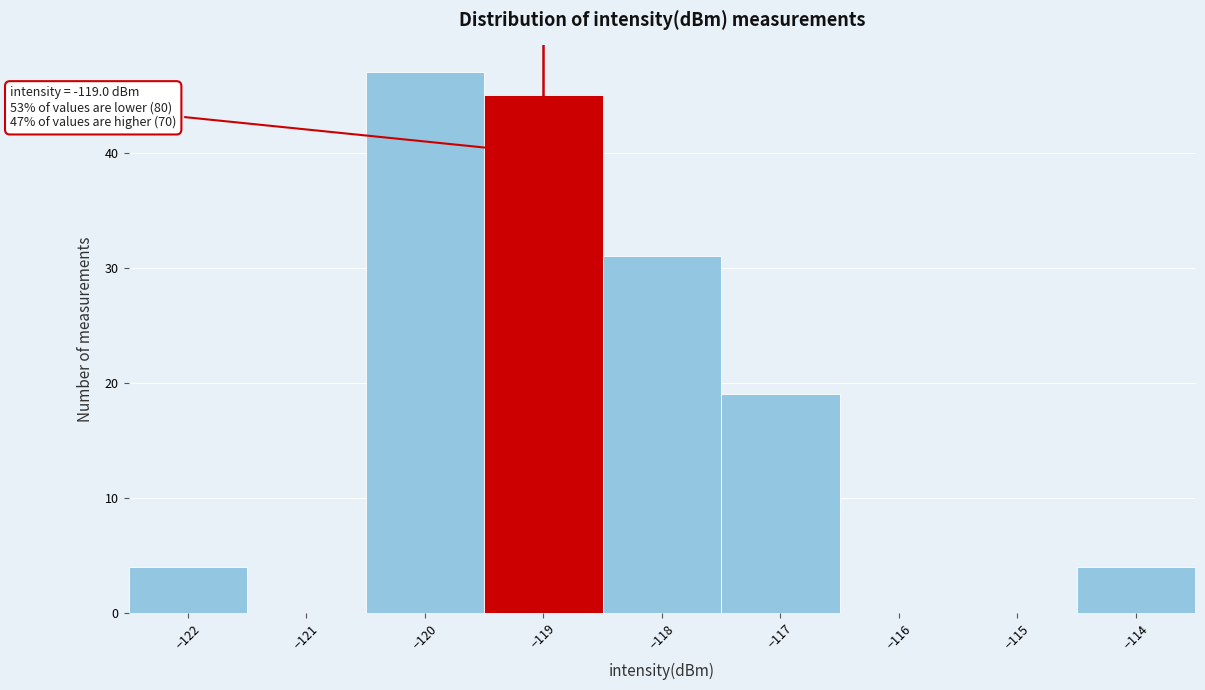

Over which range of the x-axis is the bar tallest?

-120.5 to -119.5